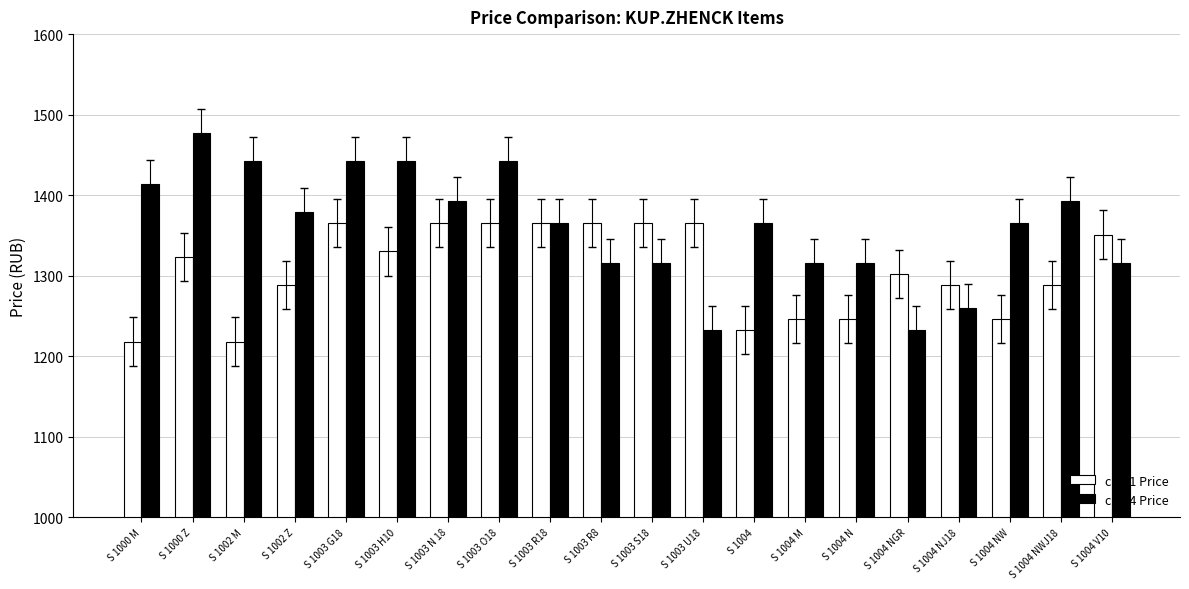

What is the smallest value displayed?

1218